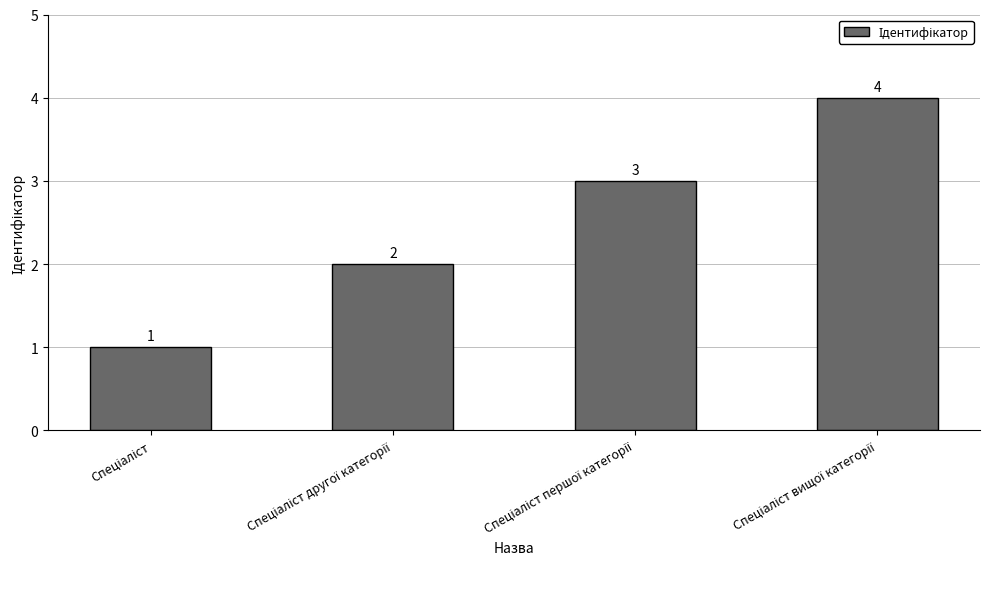

What is the maximum value shown in the chart?

4